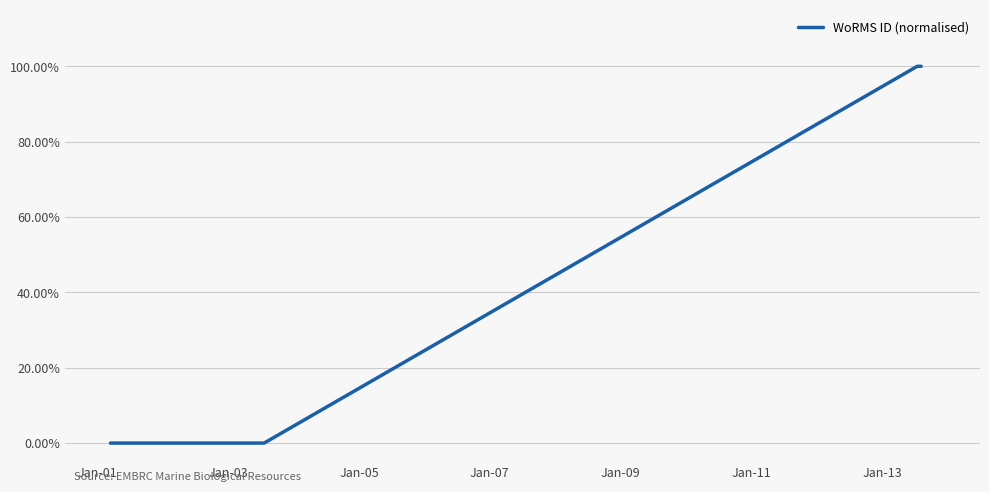

Does the chart have visible grid lines?

Yes